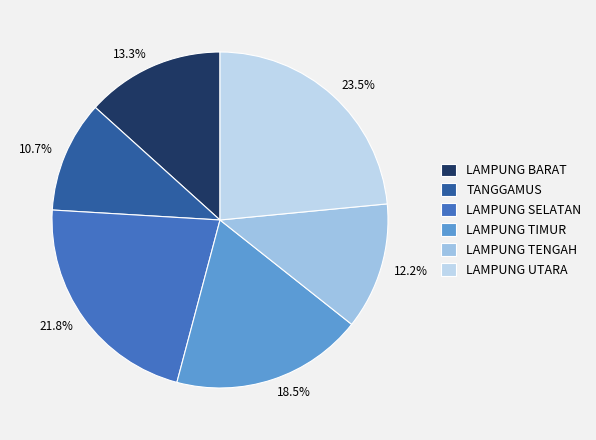

What percentage is the TANGGAMUS slice, to the nearest percent?

11%